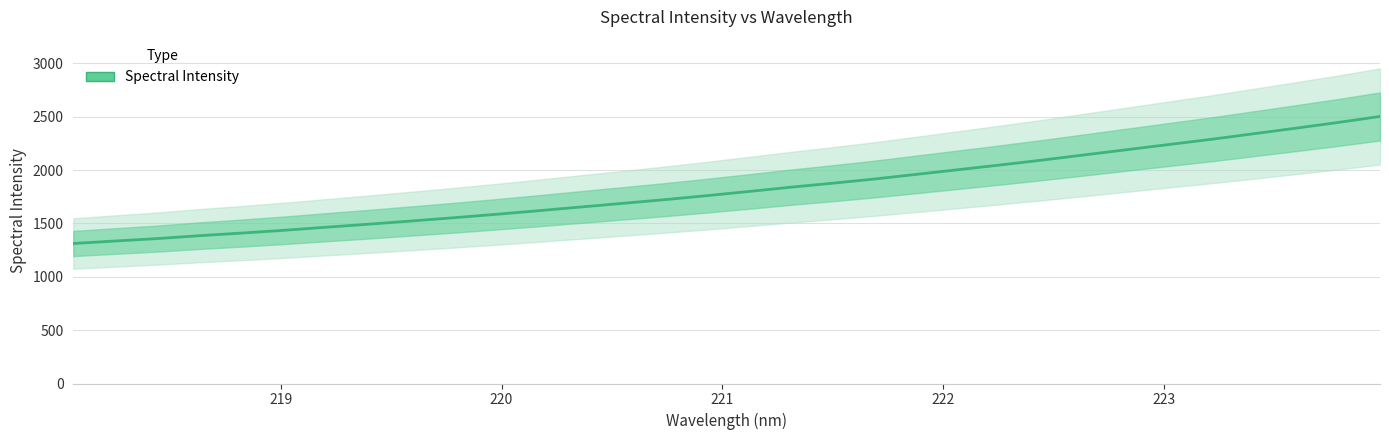

Reading left to right, list all the values displayed in this chart.

1312.4	1335.8	1358.6	1385.8	1410.2	1436.1	1465.1	1493.1	1522.9	1553.2	1585.0	1618.5	1653.2	1687.7	1722.4	1759.8	1799.1	1839.4	1877.0	1916.8	1960.5	2004.6	2049.1	2095.1	2143.6	2192.1	2240.7	2289.0	2340.9	2393.1	2446.5	2503.0